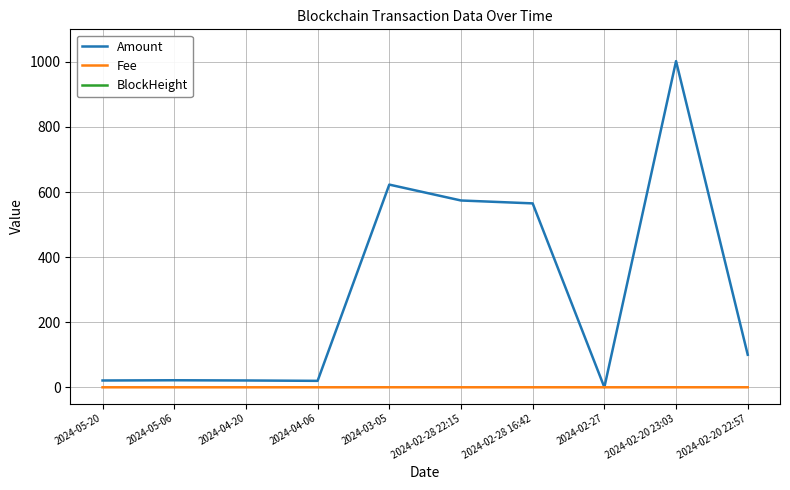

What is the label of the 6th point from the right?

2024-03-05